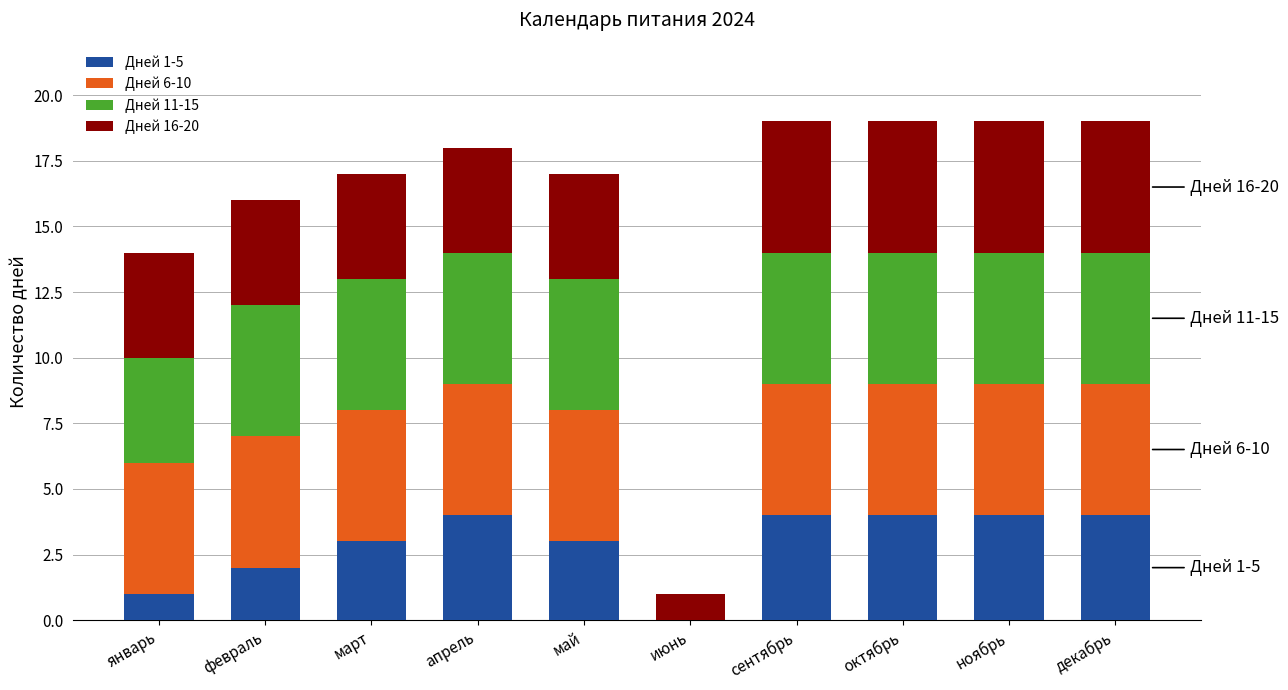

True or false: Дней 1-5 has a value of 2 at февраль.

True